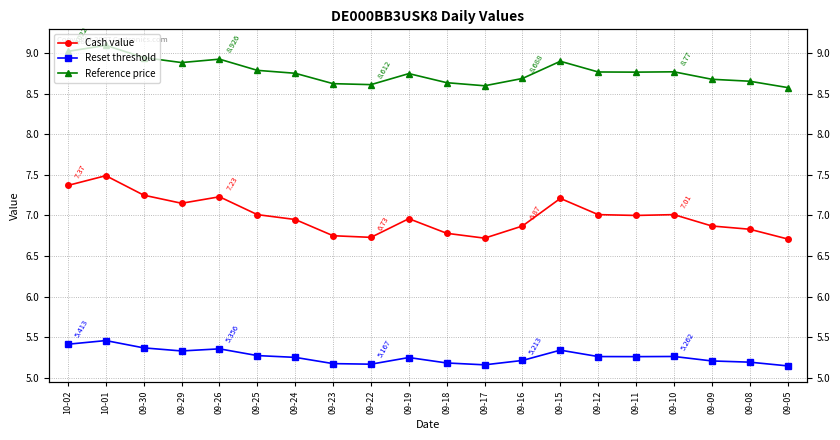

True or false: Cash value has more than 1 interior local peaks.

True